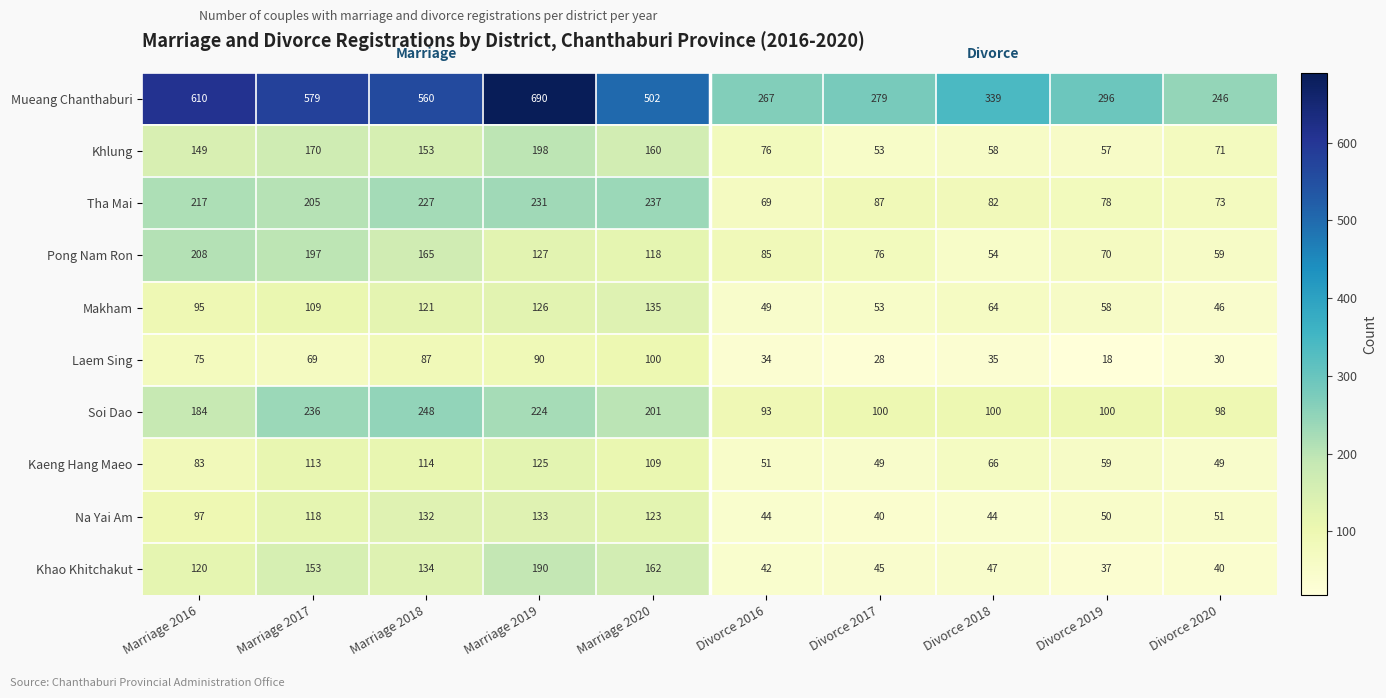

What is the highest value of the Laem Sing series?

100